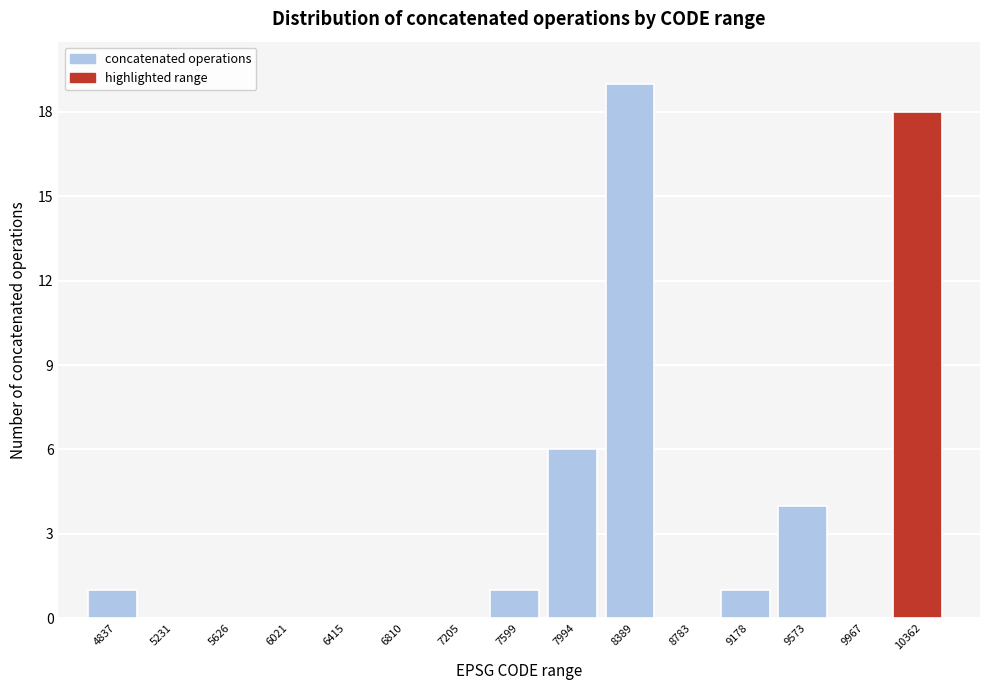

Reading left to right, transcribe all the data shown in this chart.

4837=1	5231=0	5626=0	6021=0	6415=0	6810=0	7205=0	7599=1	7994=6	8389=19	8783=0	9178=1	9573=4	9967=0	10362=18